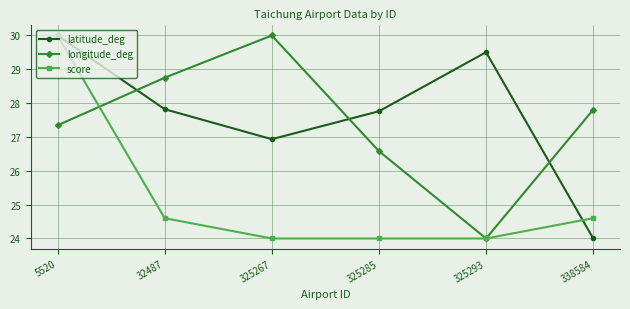

Which series ends up on top after the final intersection of latitude_deg and longitude_deg?

longitude_deg